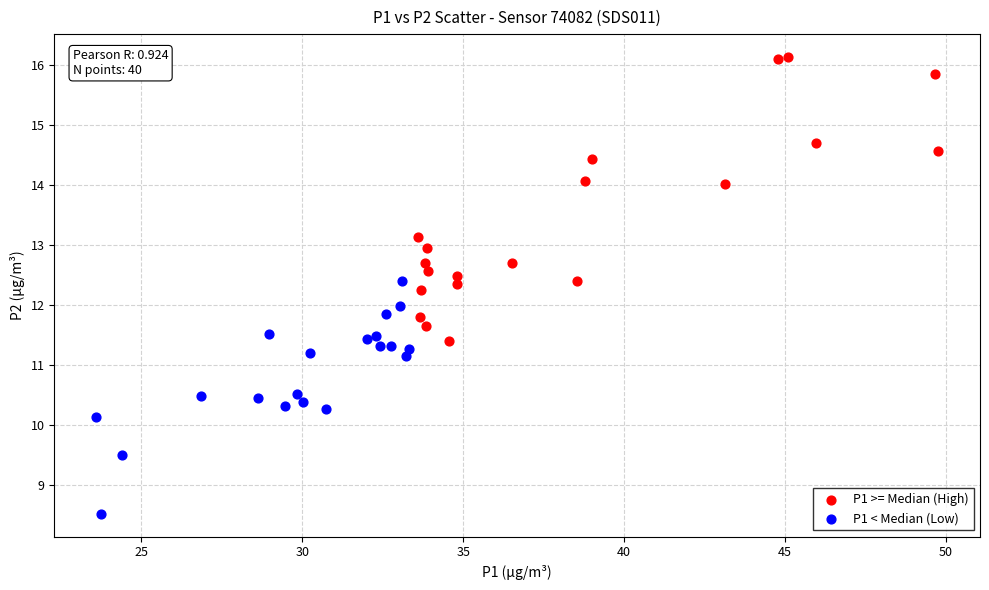

Which series has the widest spread of Y values?

P1 >= Median (High)